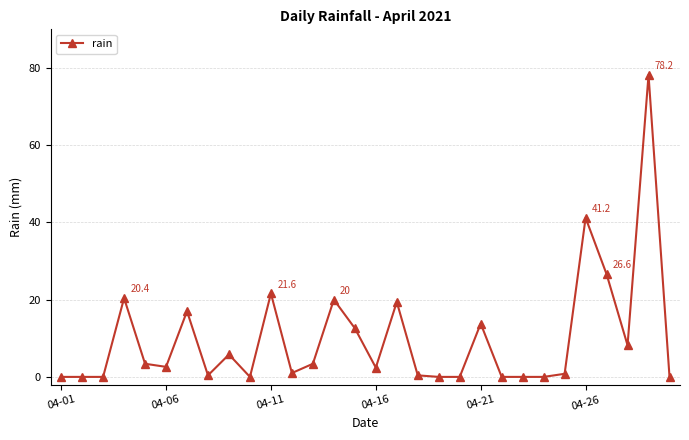

What is the greatest value displayed?

78.2